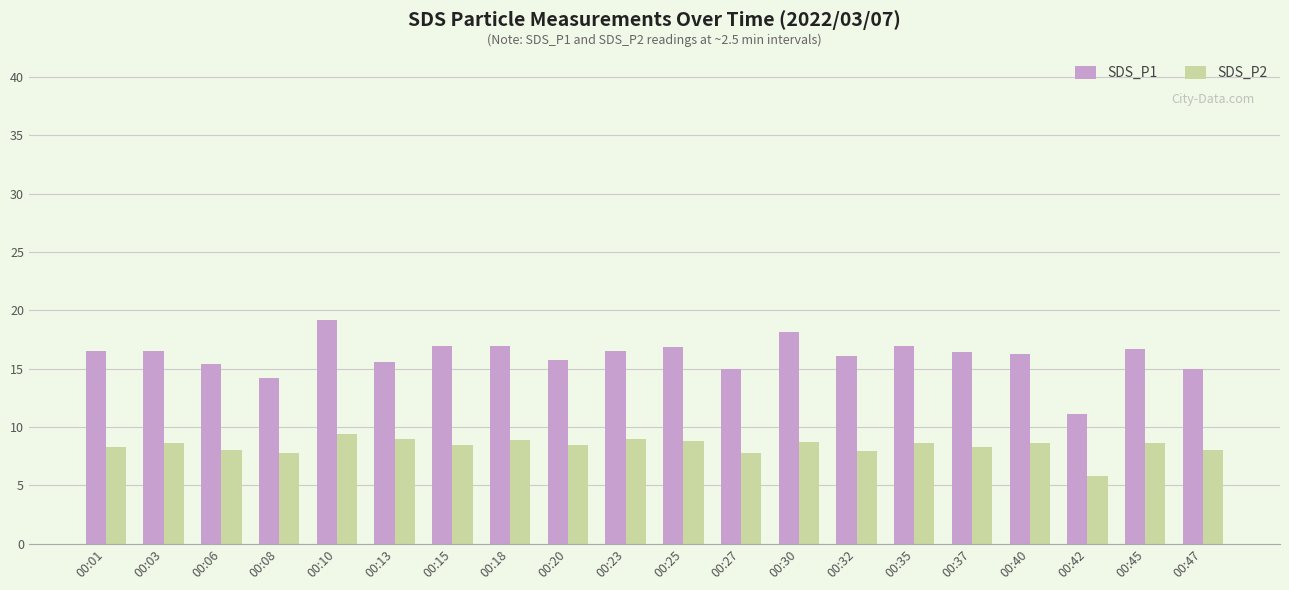

What is the value of the SDS_P2 bar at the 10th from the left?

9.0